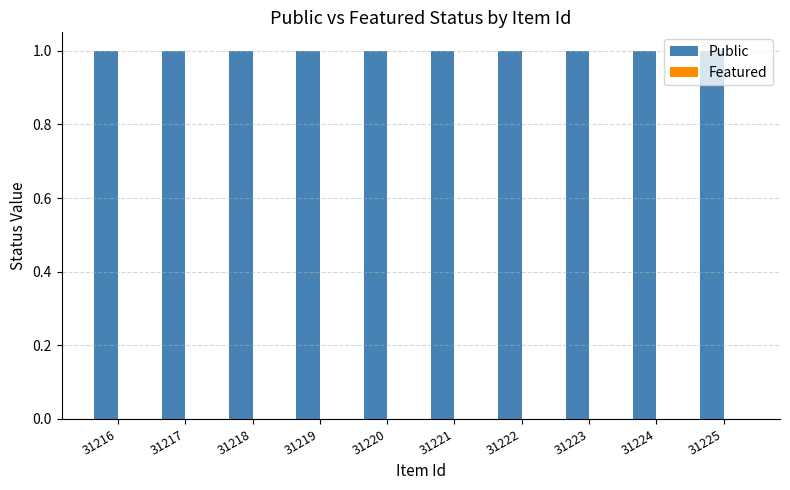

How many bars are there in each group?

2